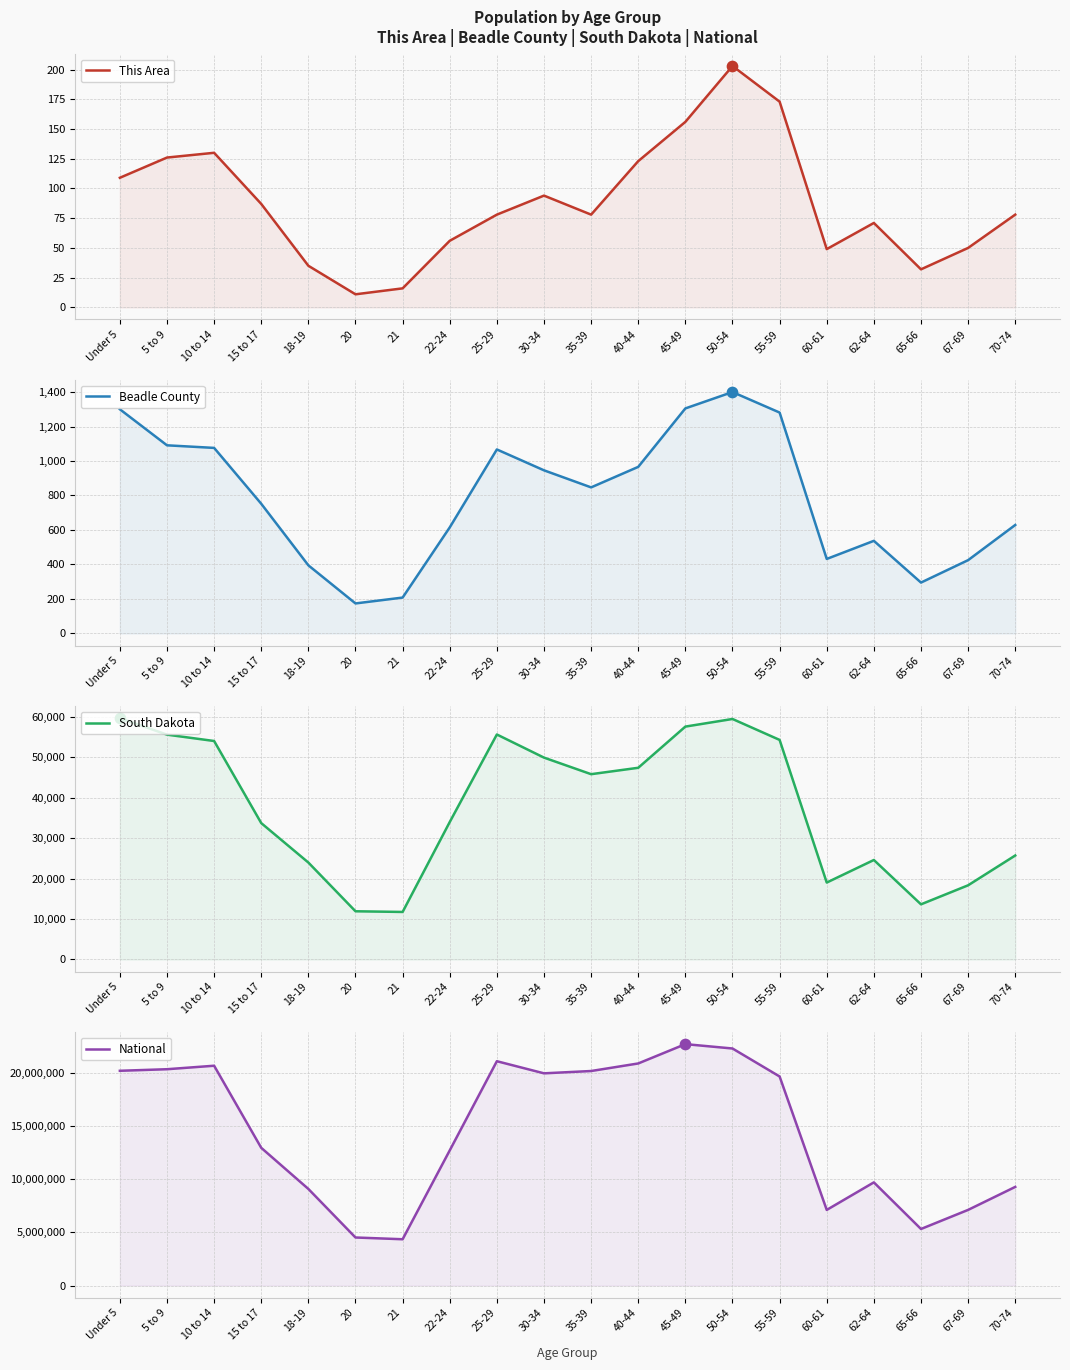

What is the total value across all series at 15 to 17?

12988778